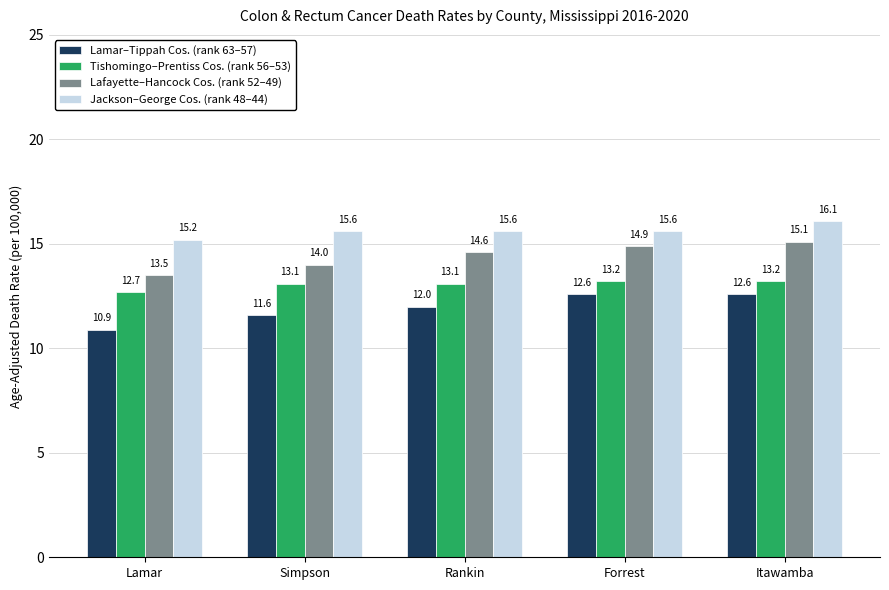

What is the maximum value shown in the chart?

16.1